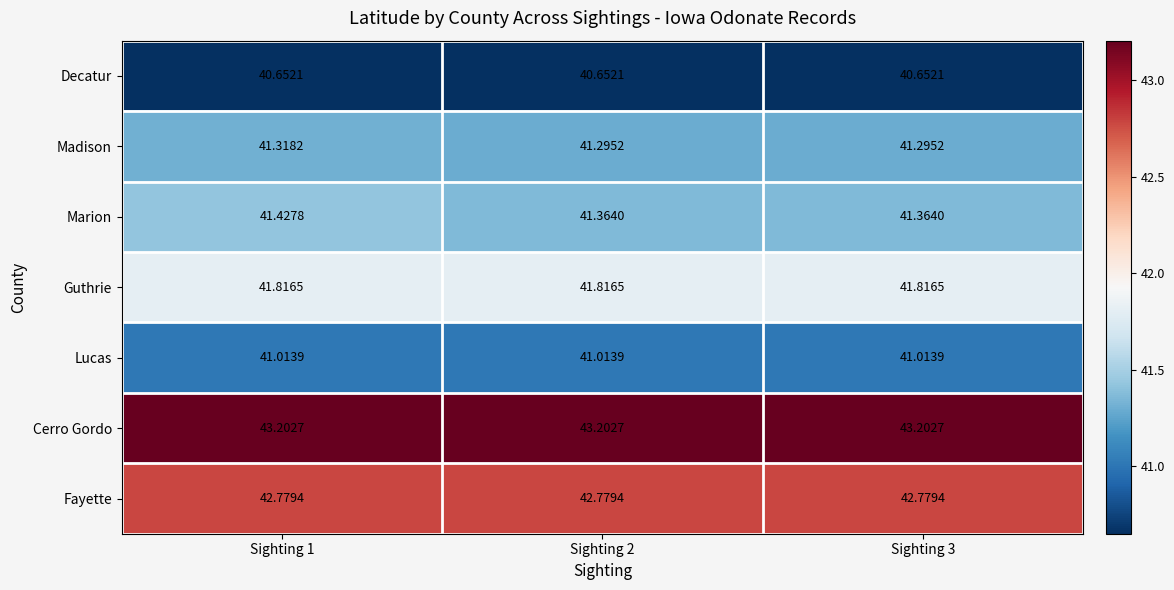

Which series has the largest total across all categories?

Cerro Gordo